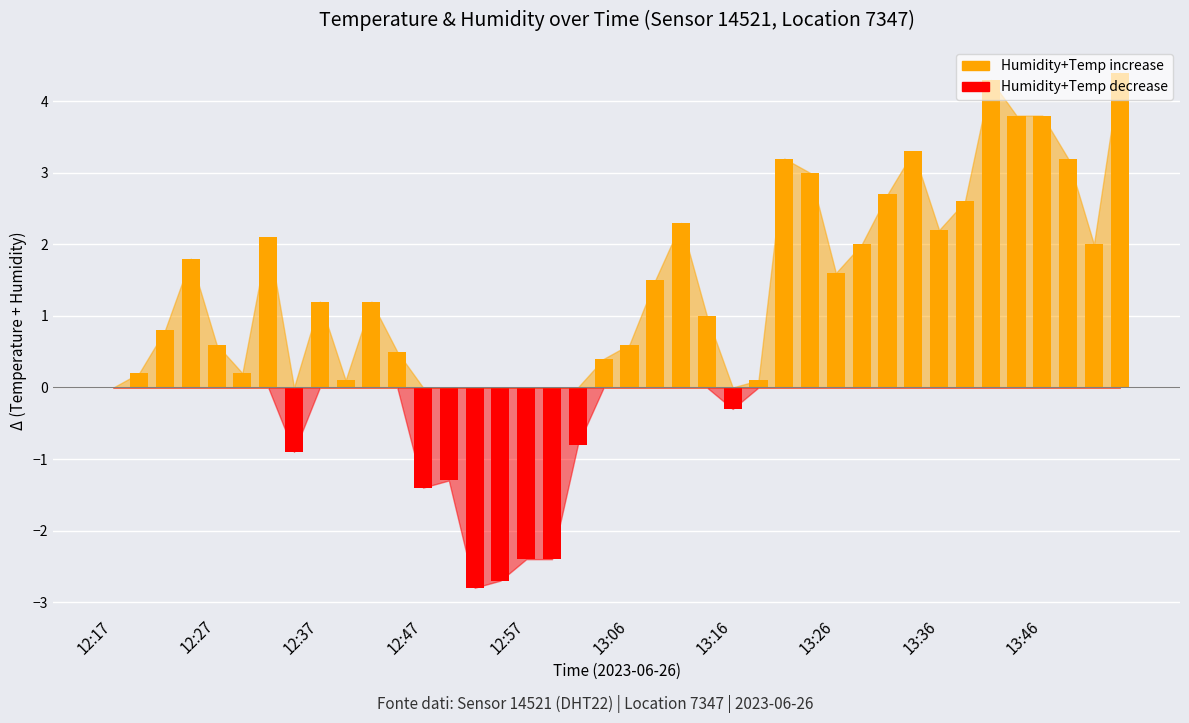

At which label does the data first exceed 1?

12:24